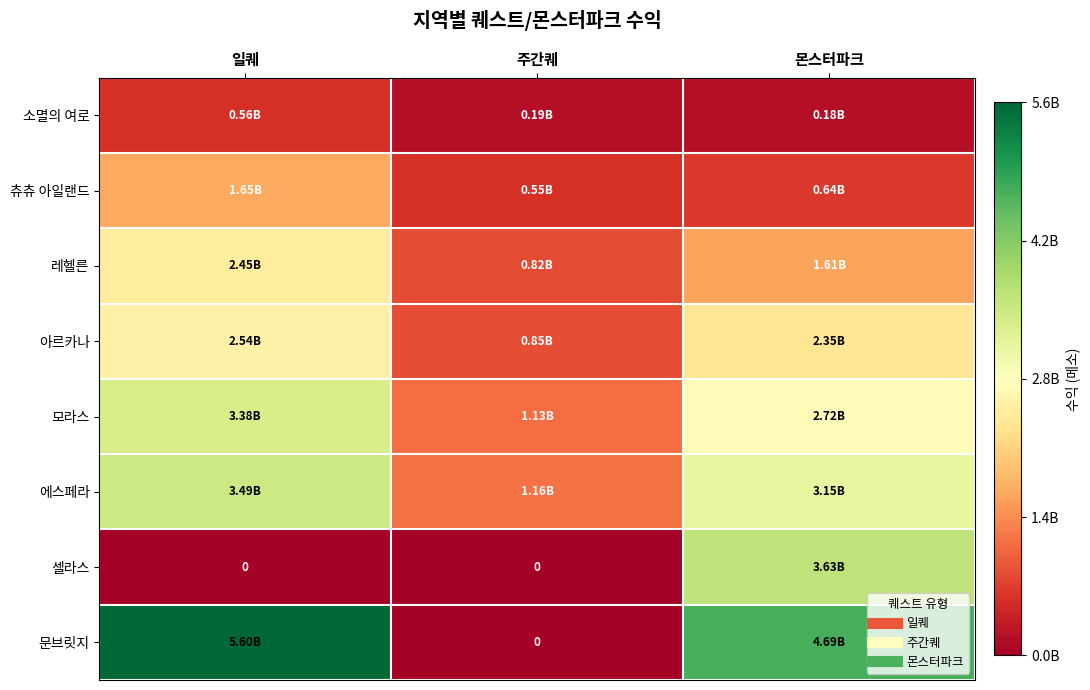

The 레헬른 series shows 4010541519 at 일퀘. True or false?

False